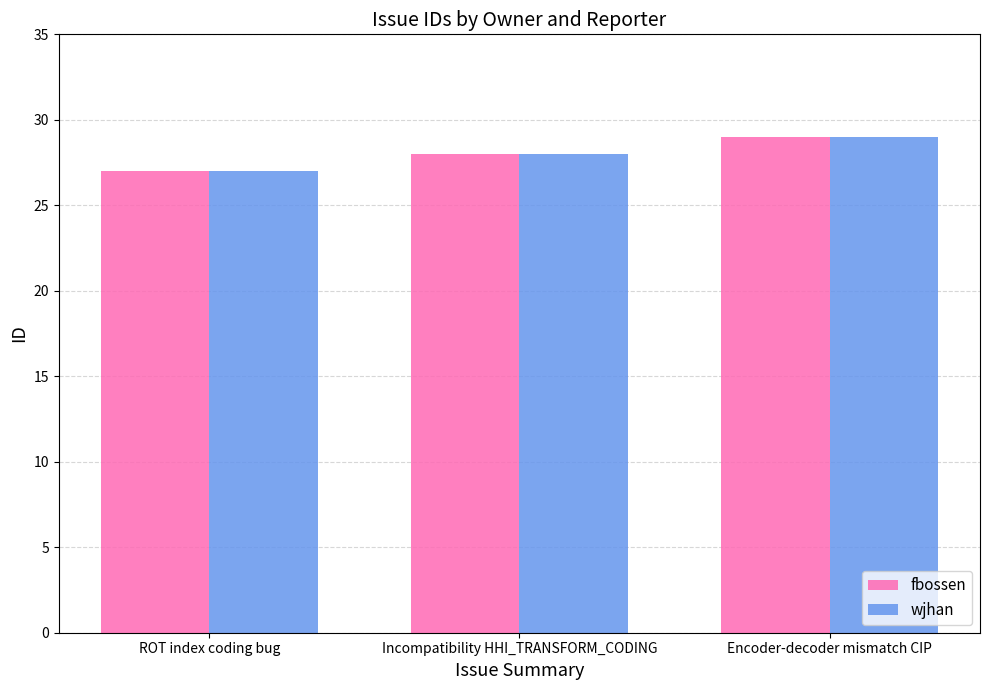

Where is wjhan nearest to the value 28?

Incompatibility HHI_TRANSFORM_CODING